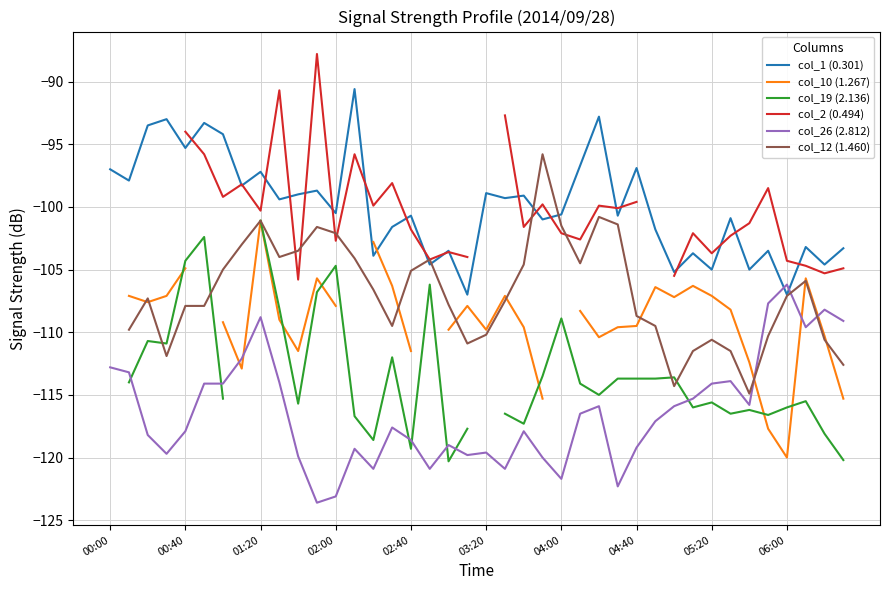

Where does the col_1 (0.301) series first go above -100?

00:00